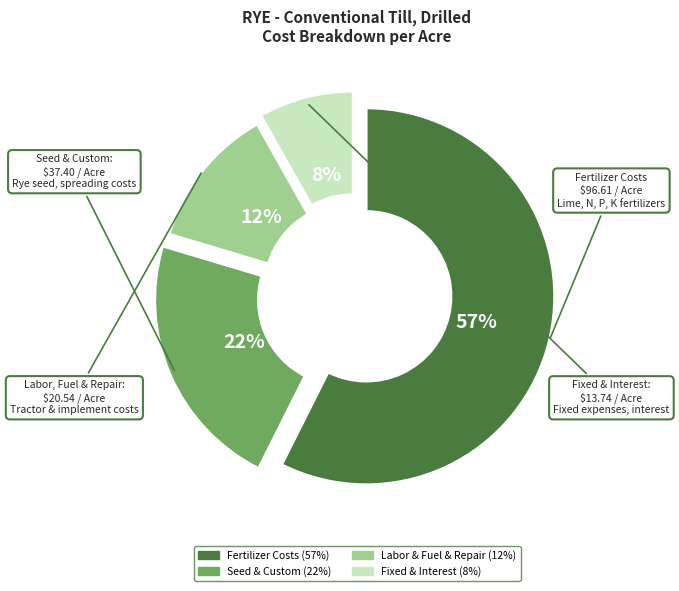

How many slices are in this pie chart?

4